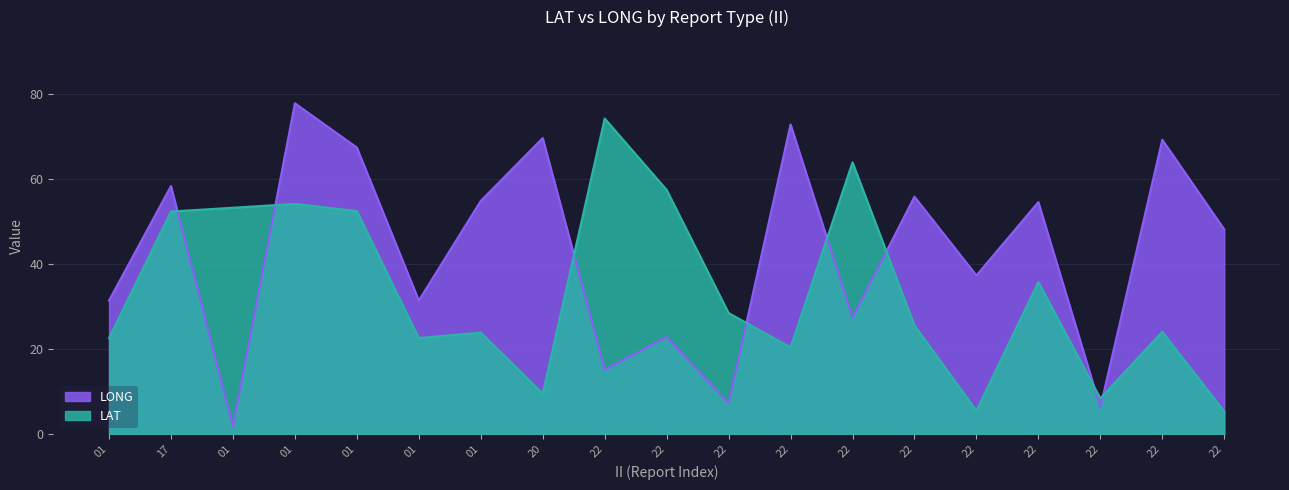

How many categories are shown in the chart?

19